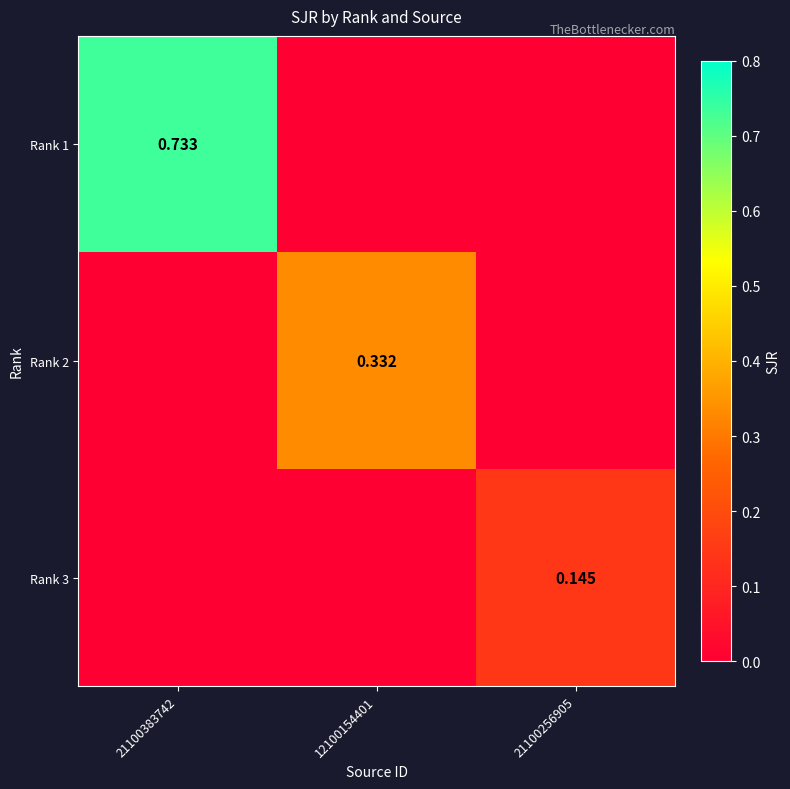

What value does the Rank 1 series have at 21100383742?

0.7